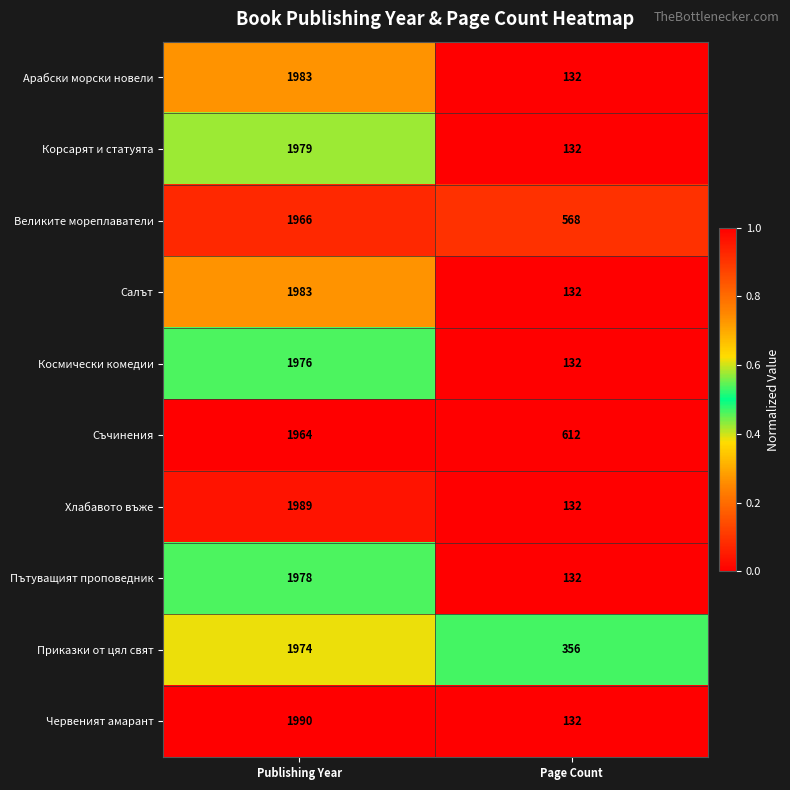

Reading left to right, what are all the values shown in this chart?

Арабски морски новели: 1983	132
Корсарят и статуята: 1979	132
Великите мореплаватели: 1966	568
Салът: 1983	132
Космически комедии: 1976	132
Съчинения: 1964	612
Хлабавото въже: 1989	132
Пътуващият проповедник: 1978	132
Приказки от цял свят: 1974	356
Червеният амарант: 1990	132